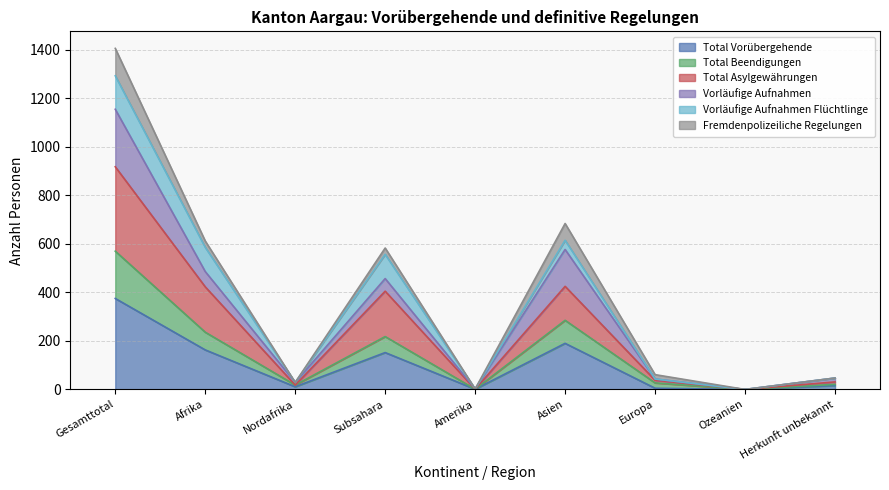

What is the highest value of the Total Vorübergehende series?

375